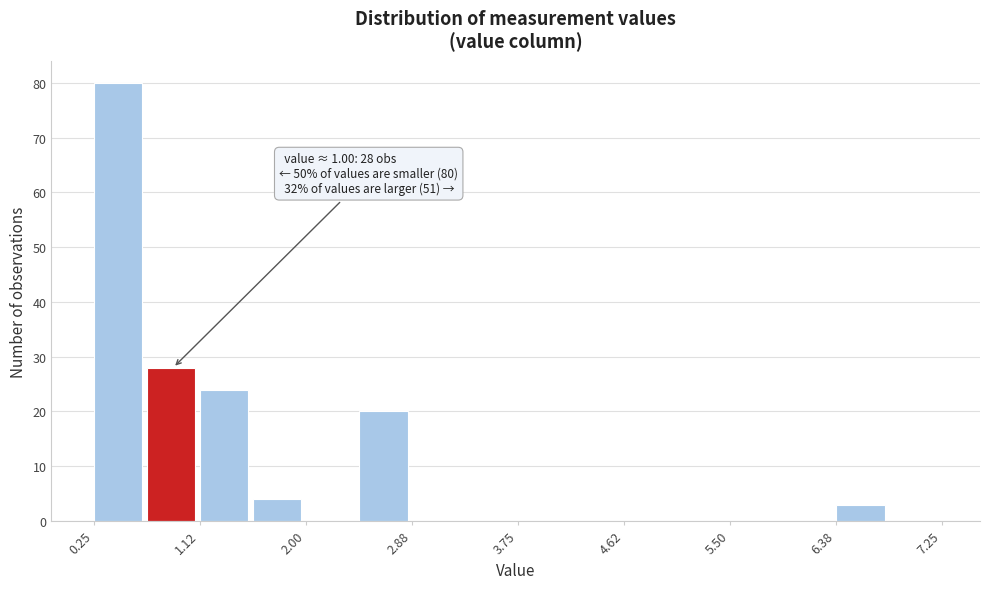

Which range on the x-axis has the tallest bar?

0.3 to 0.7